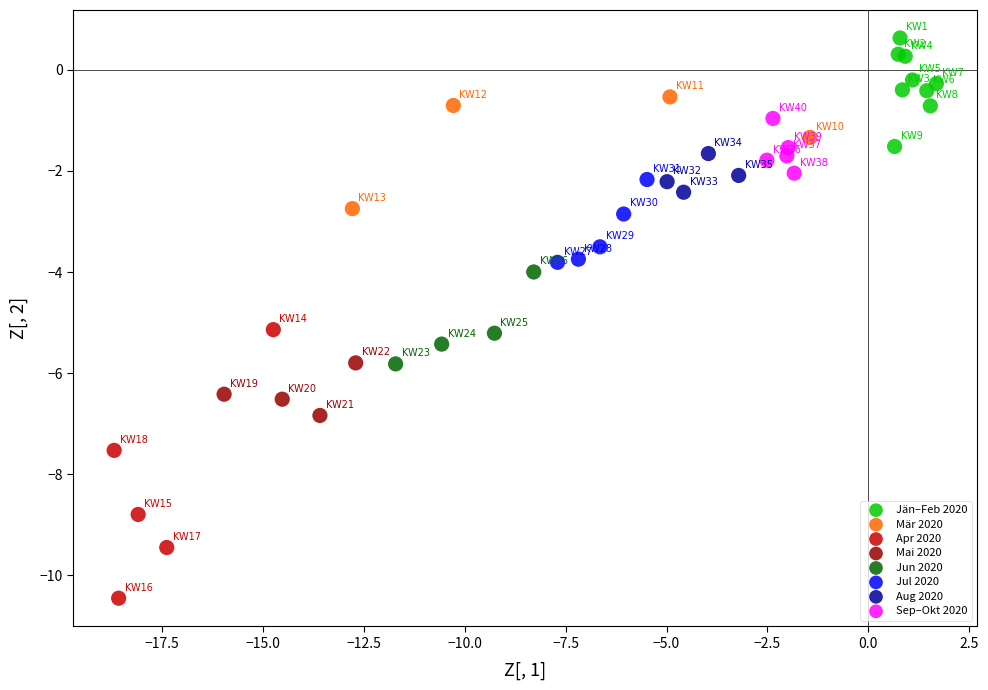

What are all the series names shown in the legend?

Jän–Feb 2020, Mär 2020, Apr 2020, Mai 2020, Jun 2020, Jul 2020, Aug 2020, Sep–Okt 2020